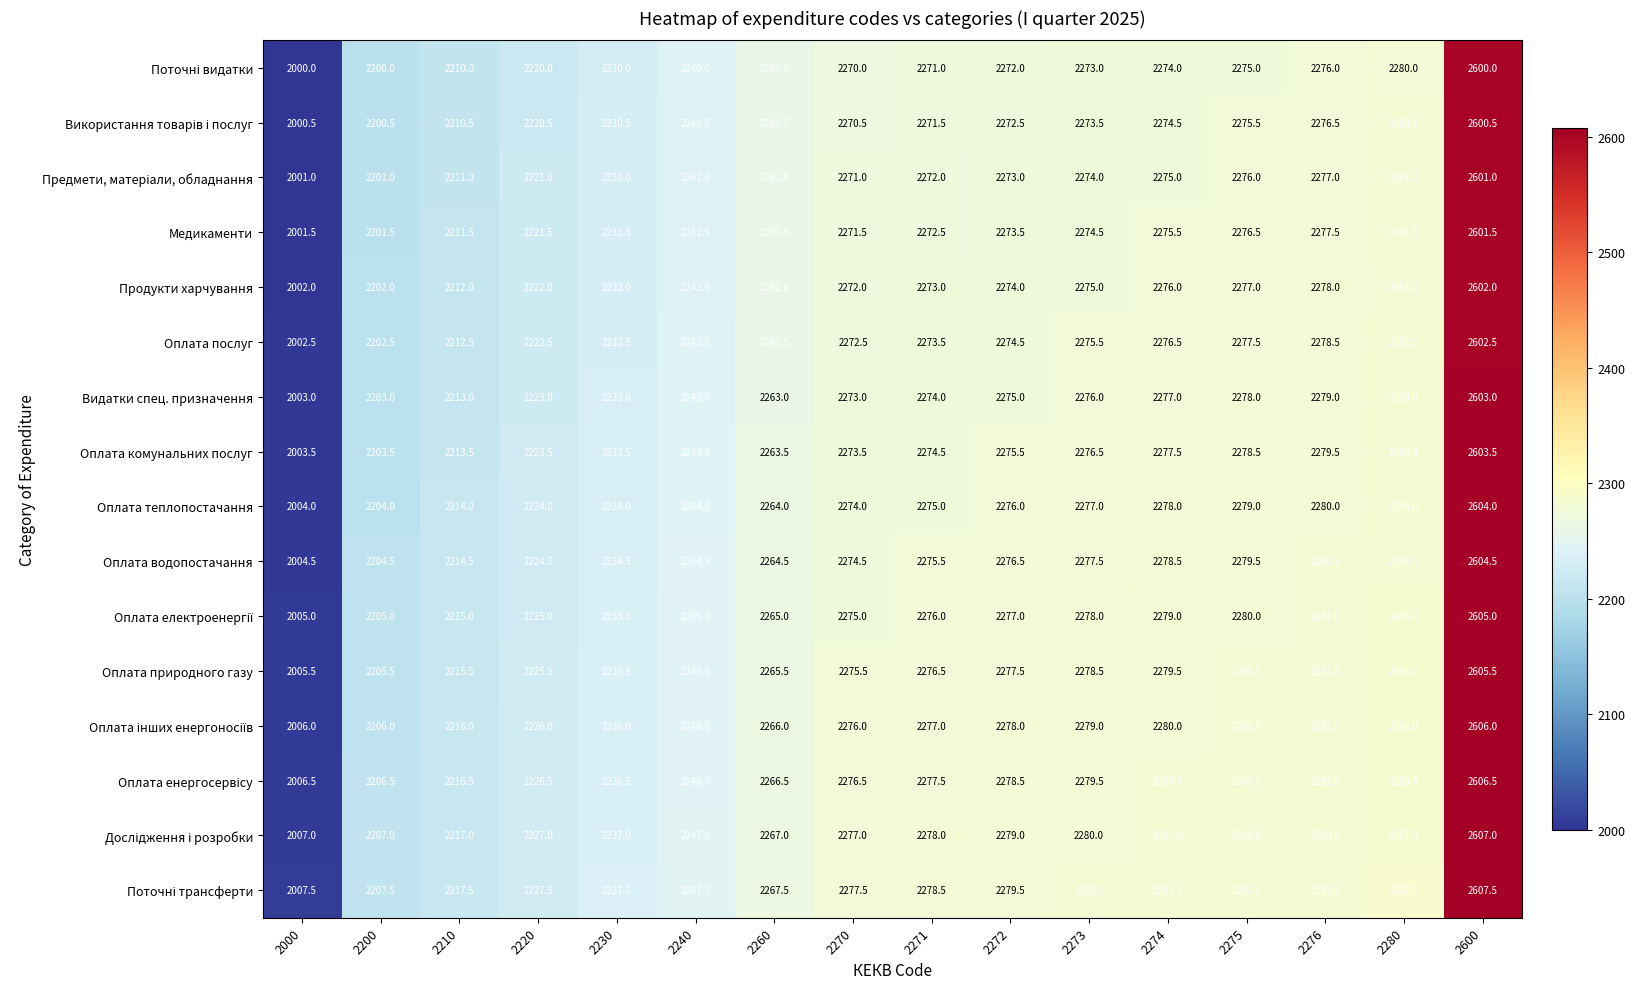

What is the difference between the highest and lowest values at 2274?

7.5